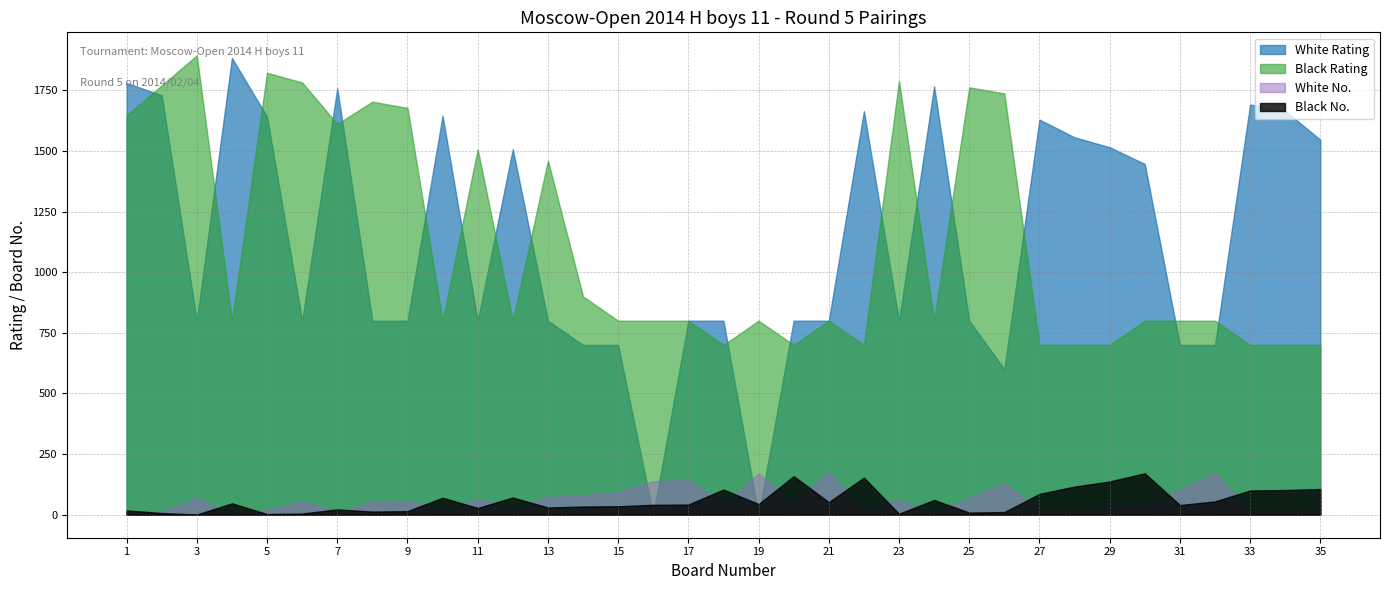

True or false: Black Rating and Black No. cross at least once.

False